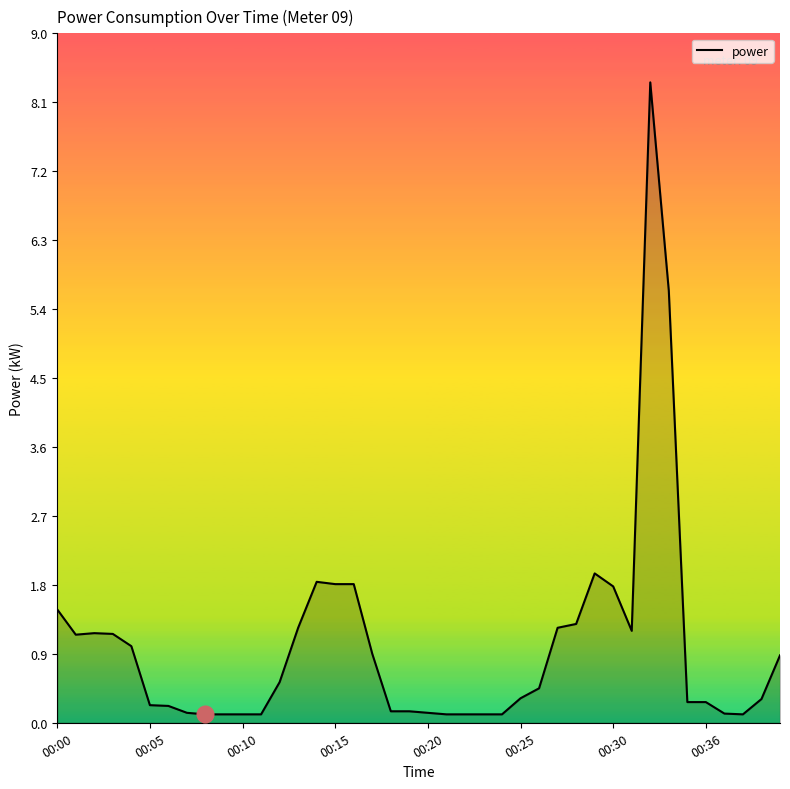

Is this an area chart (filled region under the line)?

Yes